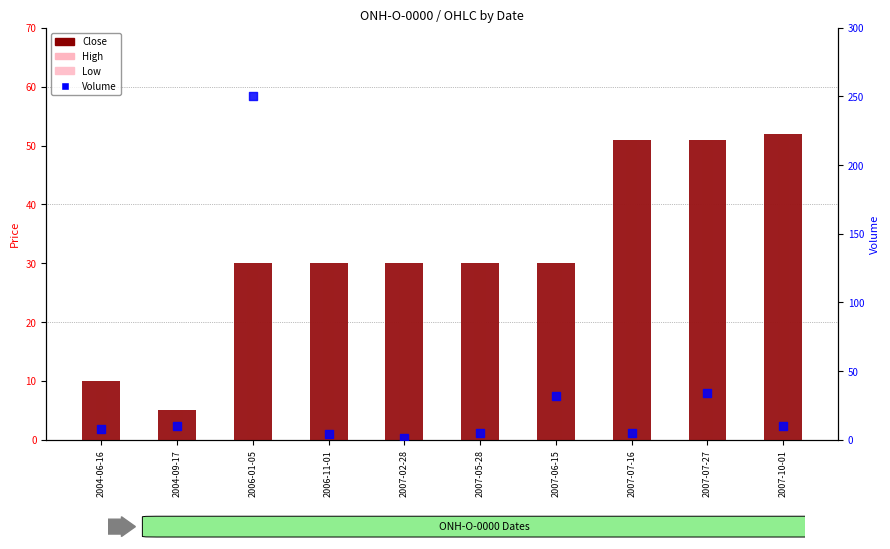

Which series reaches the maximum Y coordinate?

Volume